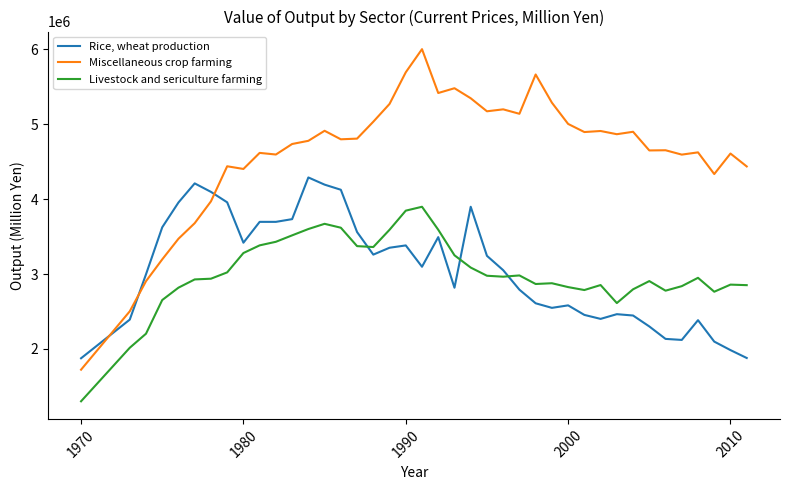

List the series in order of their peak value, highest first.

Miscellaneous crop farming, Rice, wheat production, Livestock and sericulture farming